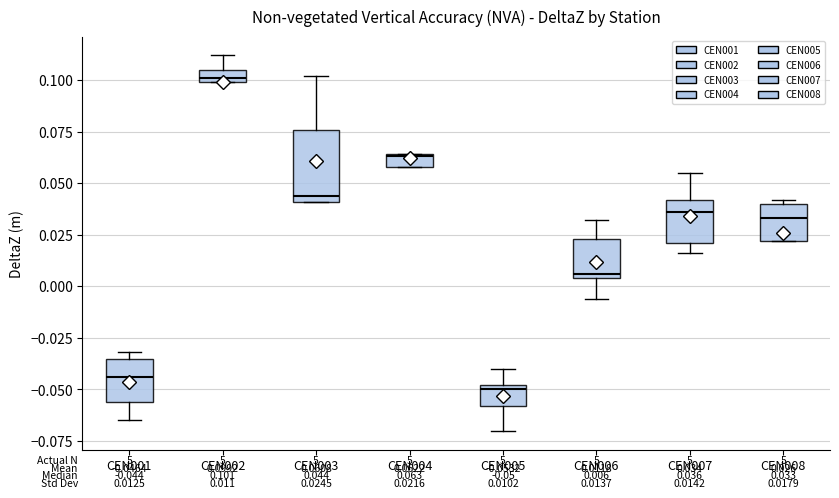

Comparing the boxes themselves (not the whiskers), which one is the tallest?

CEN003